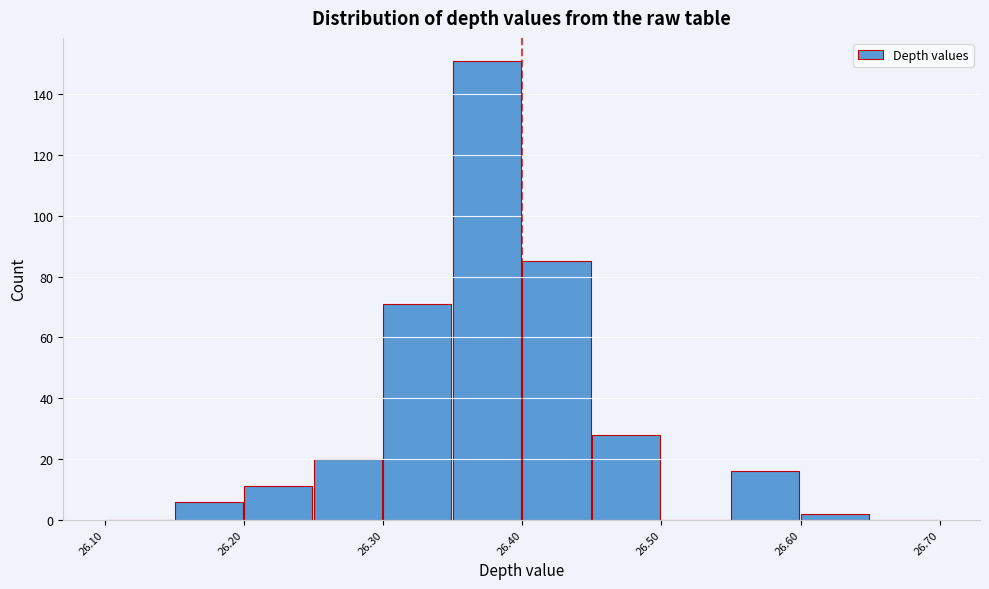

Reading left to right, transcribe this chart: for each bar, give the range it covers on the x-axis and its height. The values are not printed on the chart, so give them approximately, as read against the axis.

26.10 to 26.15: 0
26.15 to 26.20: 6
26.20 to 26.25: 12
26.25 to 26.30: 20
26.30 to 26.35: 72
26.35 to 26.40: 152
26.40 to 26.45: 86
26.45 to 26.50: 28
26.50 to 26.55: 0
26.55 to 26.60: 16
26.60 to 26.65: 2
26.65 to 26.70: 0